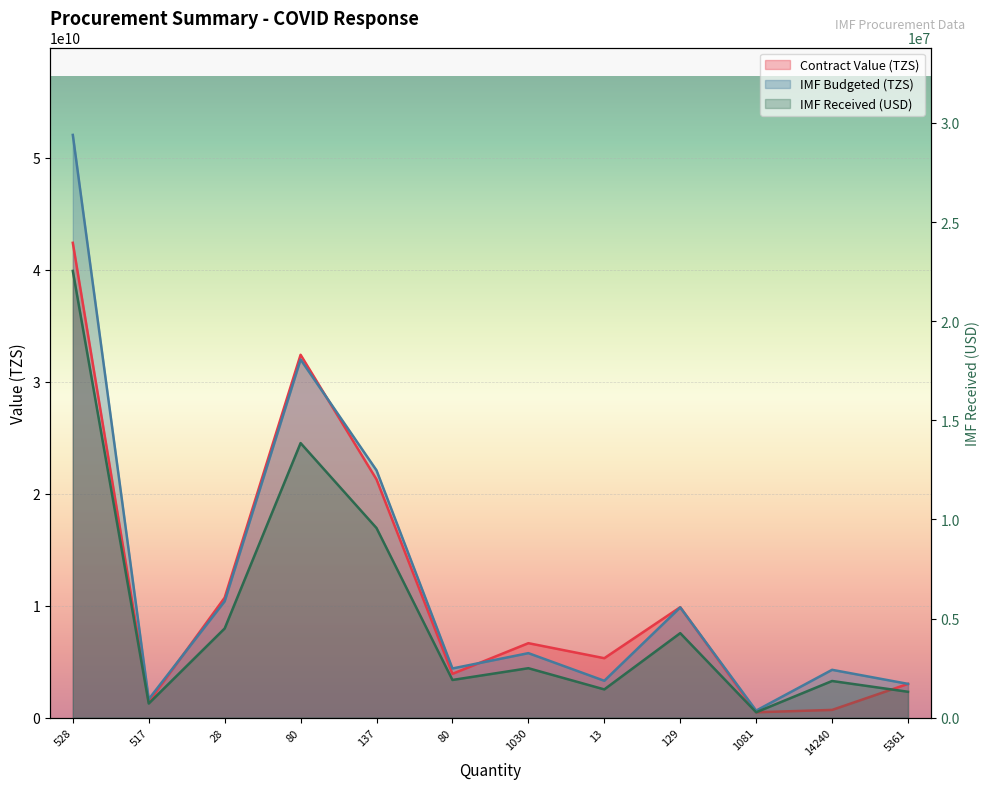

At which label does Contract Value (TZS) first exceed 6659135059?

528